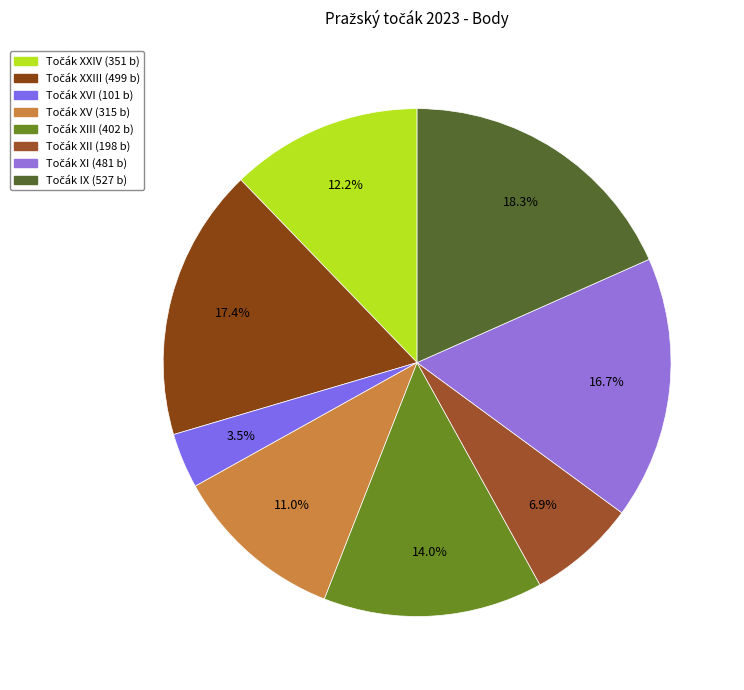

Count the number of slices in the pie.

8